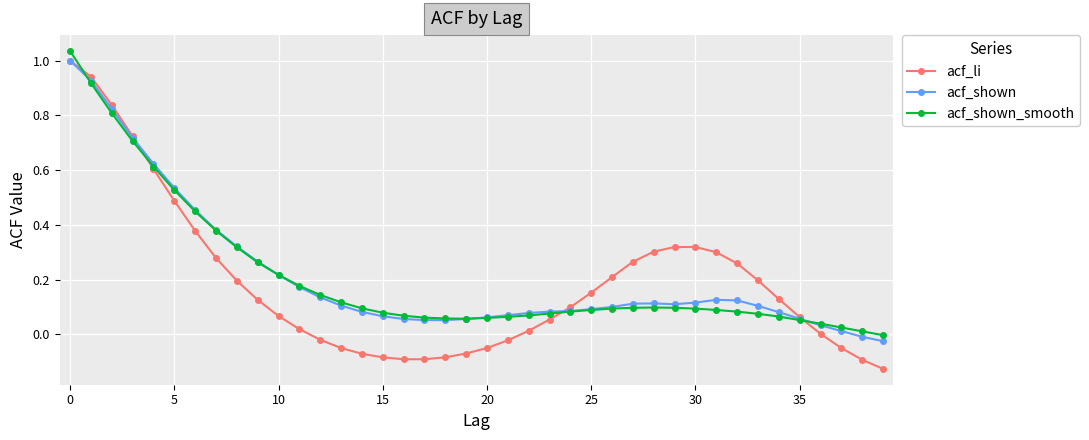

Which series has the widest spread of values?

acf_li